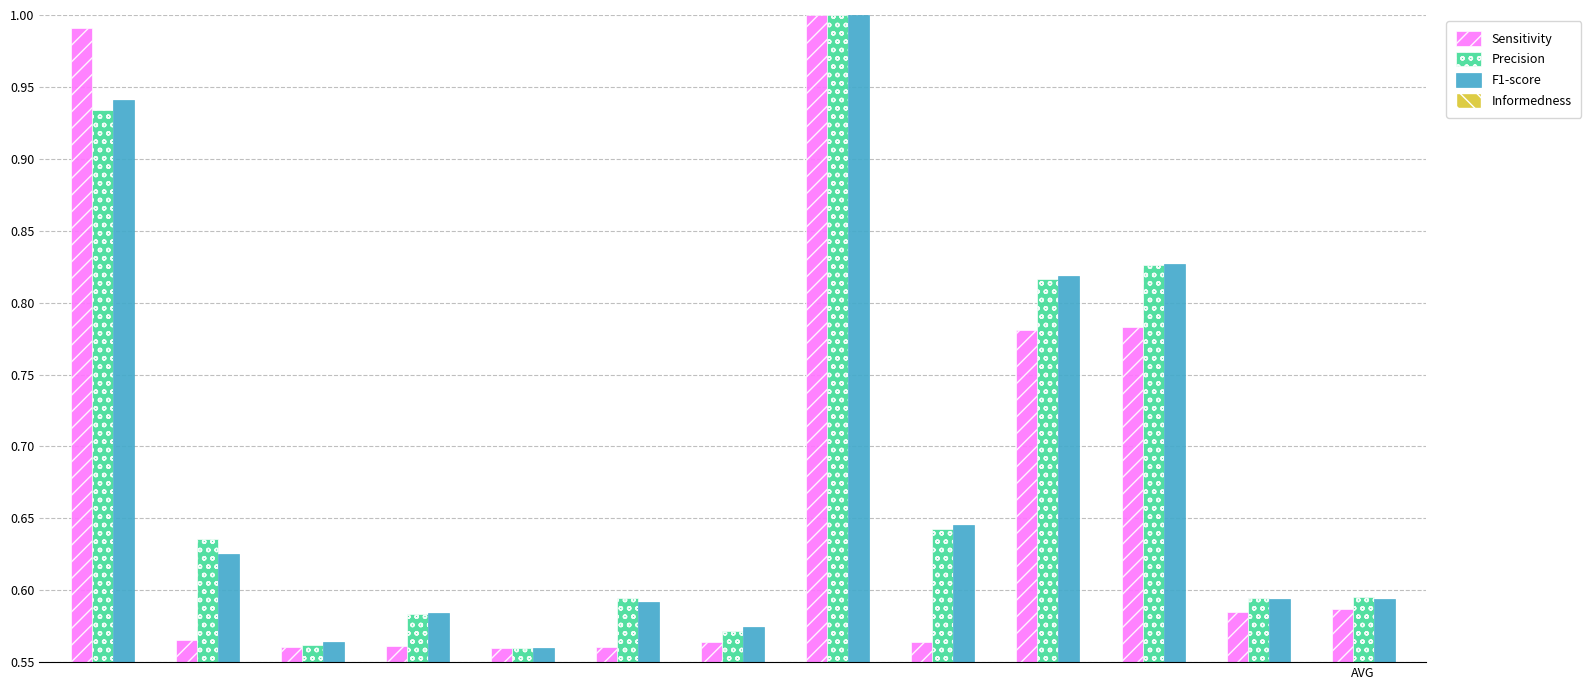

How many bars are there in total?

39